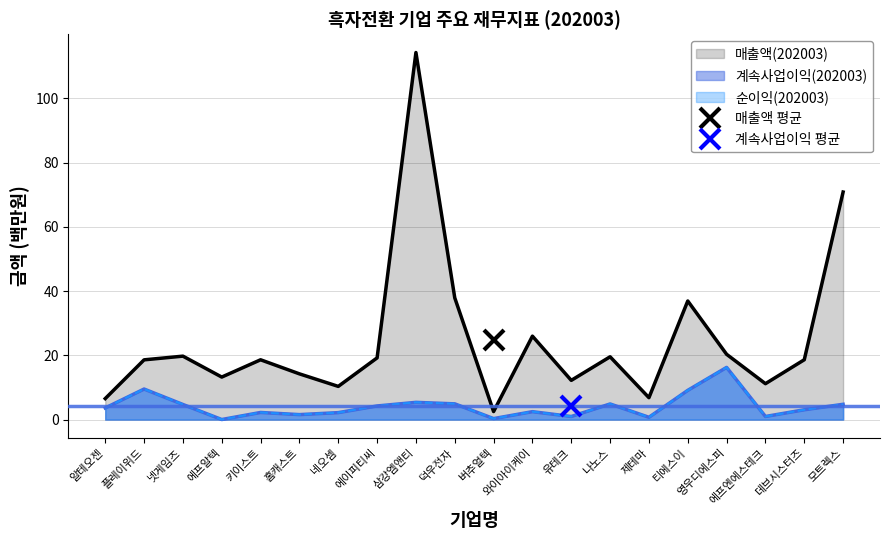

How many series are shown in this chart?

3